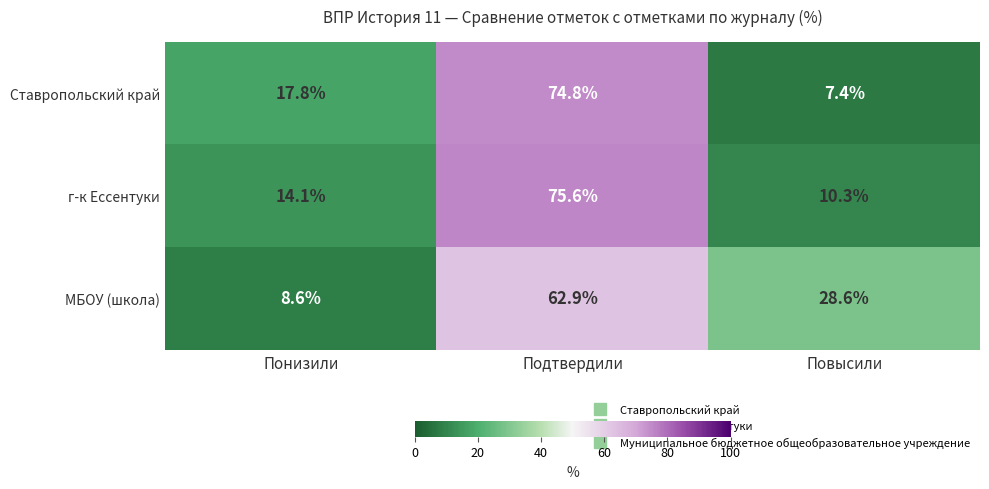

What is the average value of the МБОУ (школа) series?

33.4